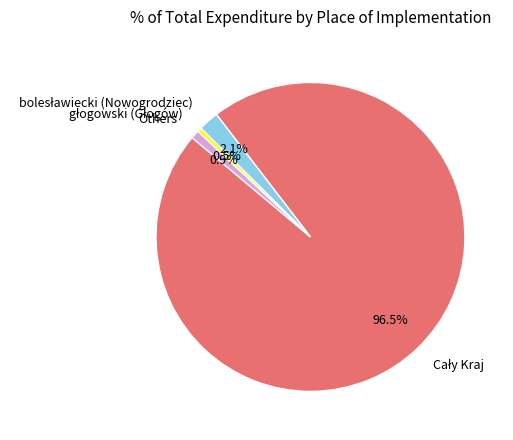

How many segments does this pie chart have?

4